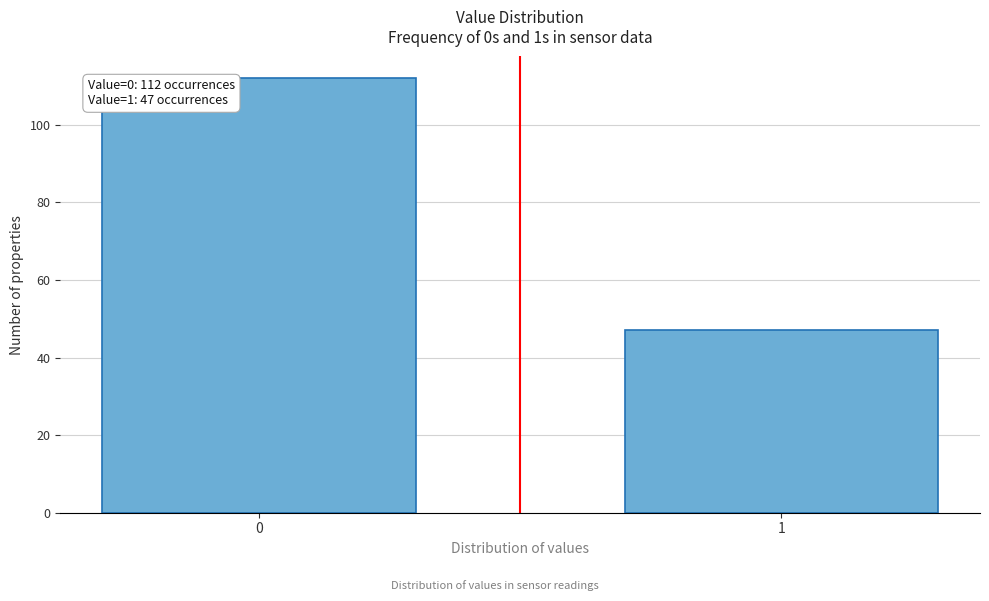

Reading left to right, list all the values displayed in this chart.

0=112	1=47